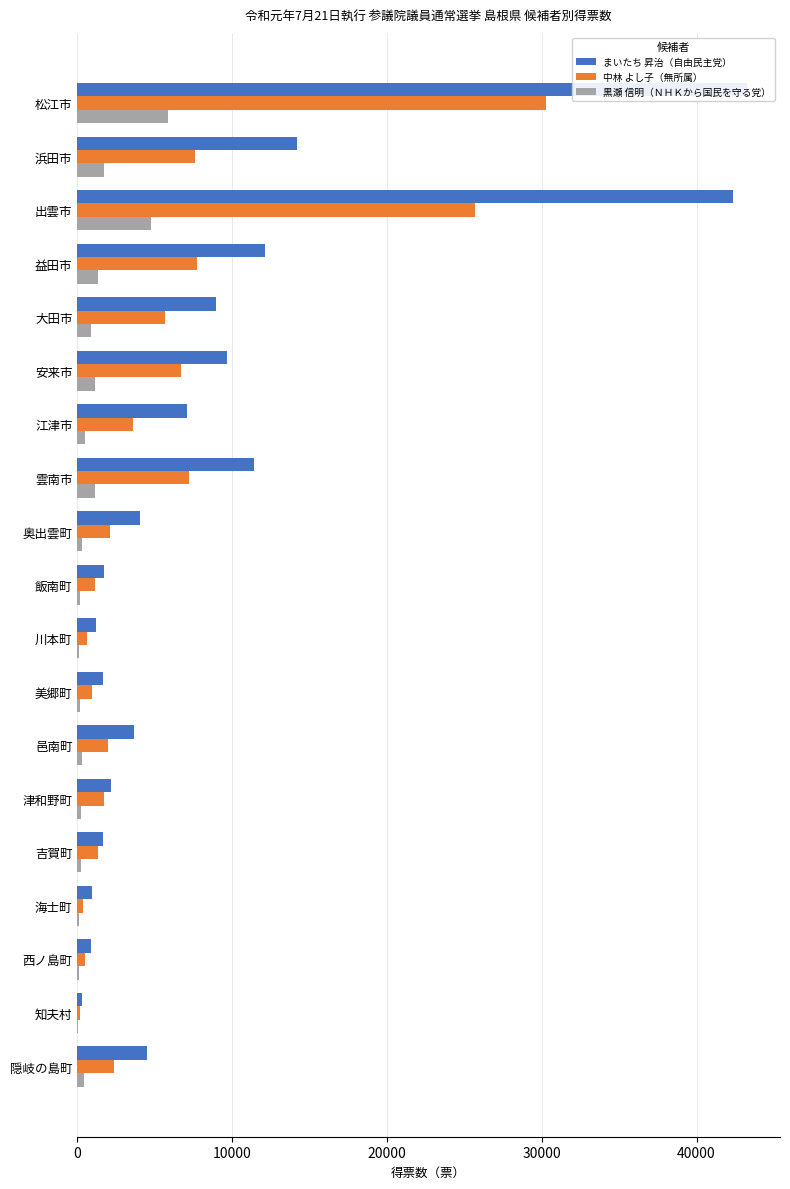

Is it true that 黒瀬 信明（ＮＨＫから国民を守る党） equals 485 at 邑南町?

False